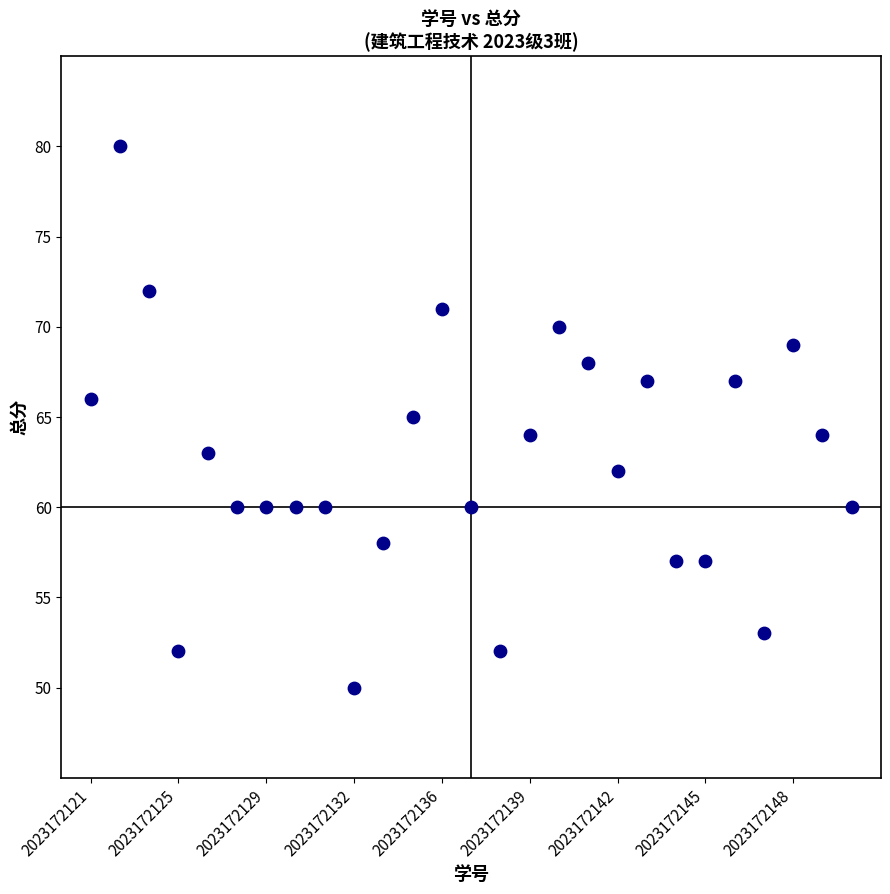

What is the range of Y values (max minus min)?

30